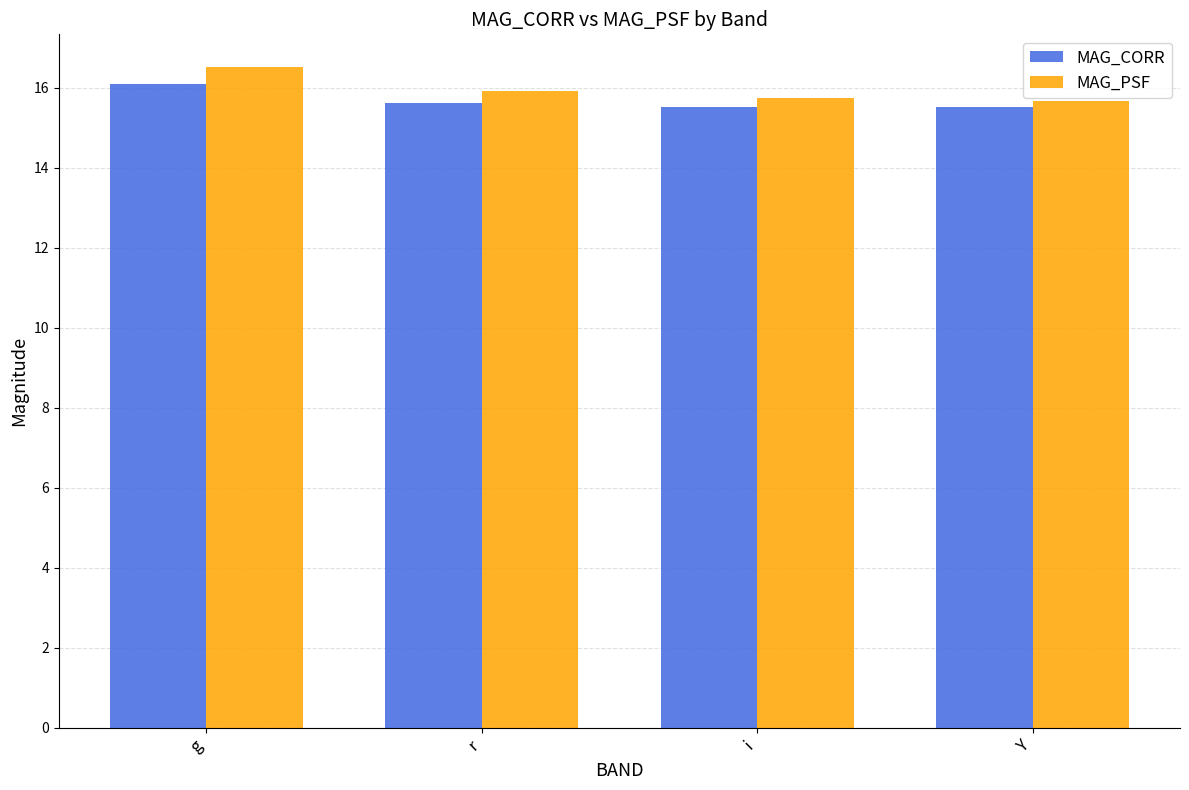

How many groups of bars are there?

4